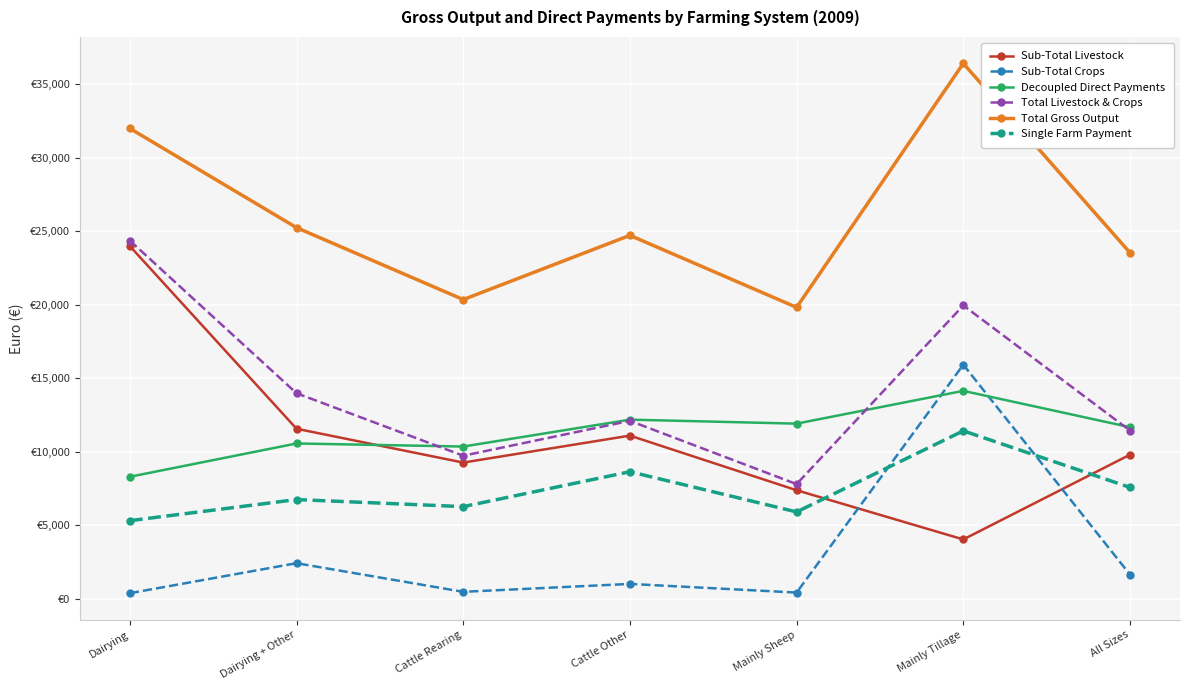

True or false: Sub-Total Livestock has a value of 12604 at Mainly Sheep.

False